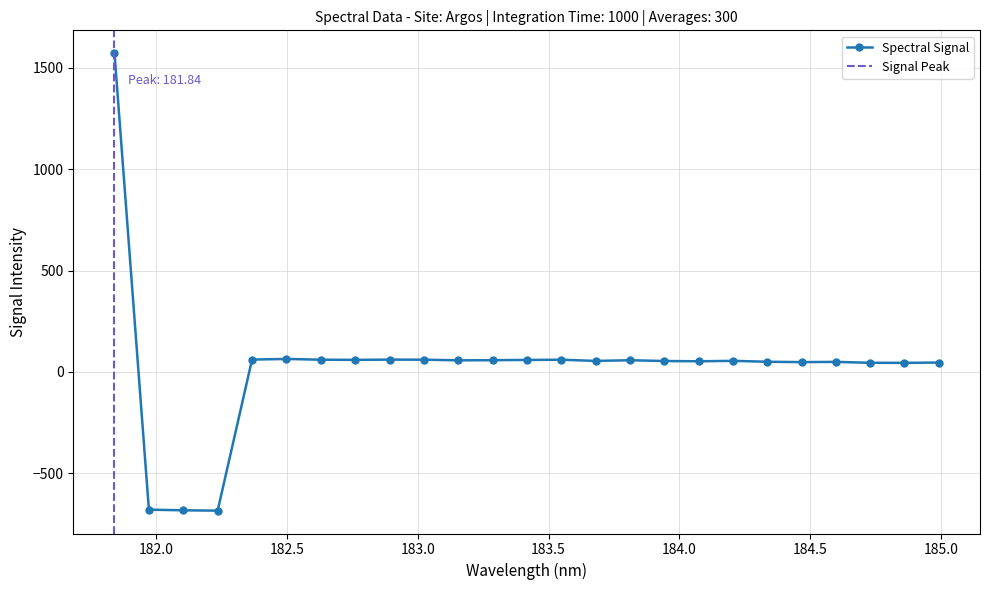

List the labels in order of value, smallest first.

182.2359681898, 182.1045947288, 181.9732053322, 184.8600909338, 184.7290361848, 184.9911297472, 184.46687888, 184.5979655002, 184.3357763242, 184.0735234058, 183.9423730432, 183.6800245112, 184.2046578328, 183.15513622, 183.811206745, 183.2863821962, 183.4176122368, 182.7613026778, 183.5488263418, 182.6299929592, 183.0238743082, 182.8925964608, 182.3673257152, 182.498667305, 181.8418